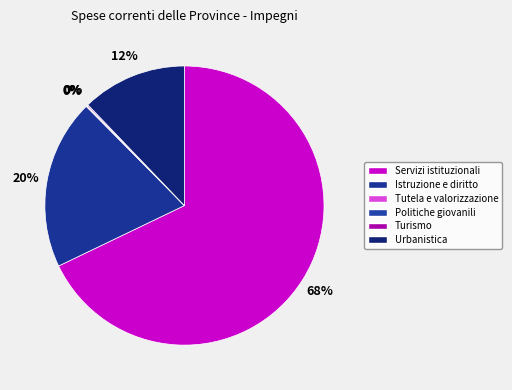

Count the number of slices in the pie.

6